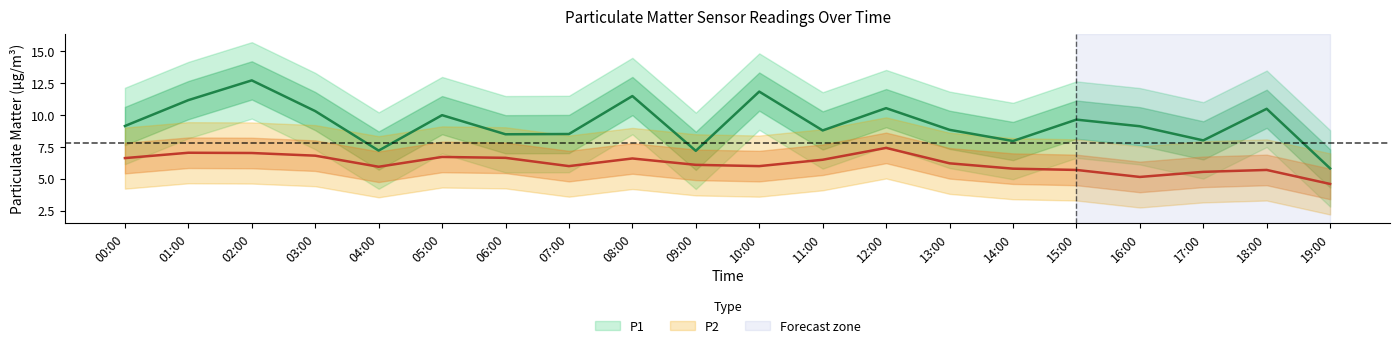

Is it true that P1 equals 6.8 at 03:00?

False